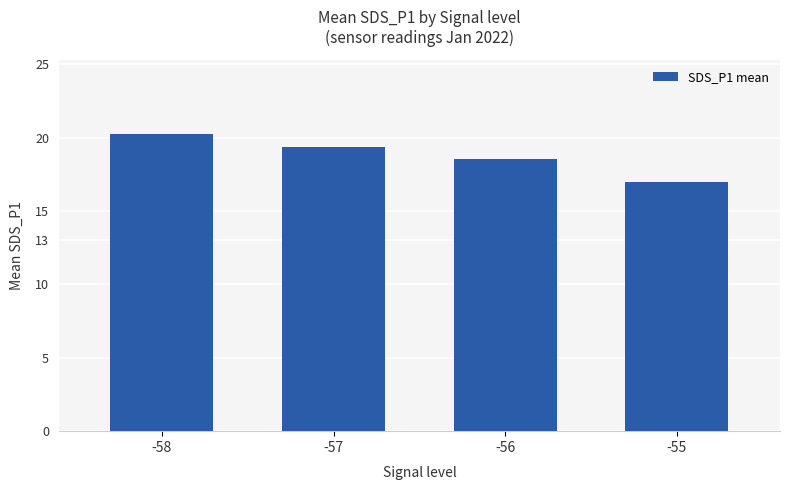

What is the value of the 3rd bar from the left?

18.6